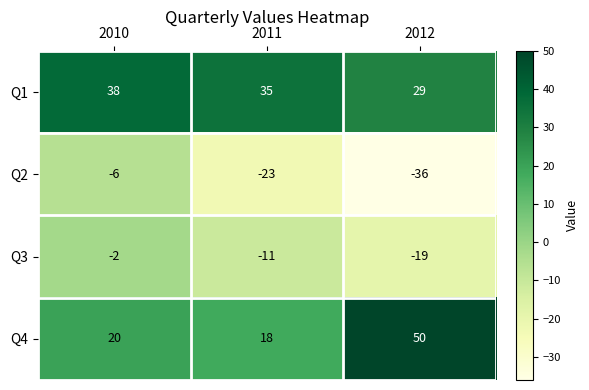

What is the sum of all Q3 values?

-32